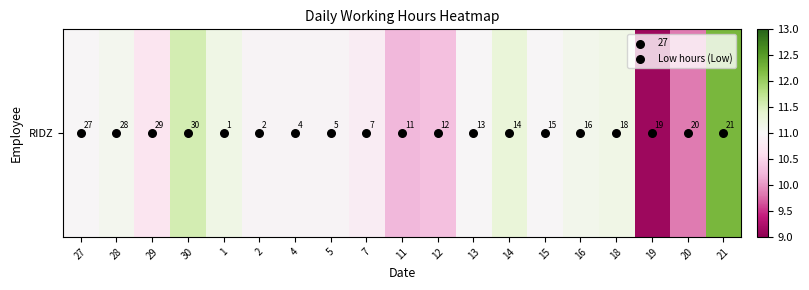

What is the change in value from 29 to 4?

+0.2